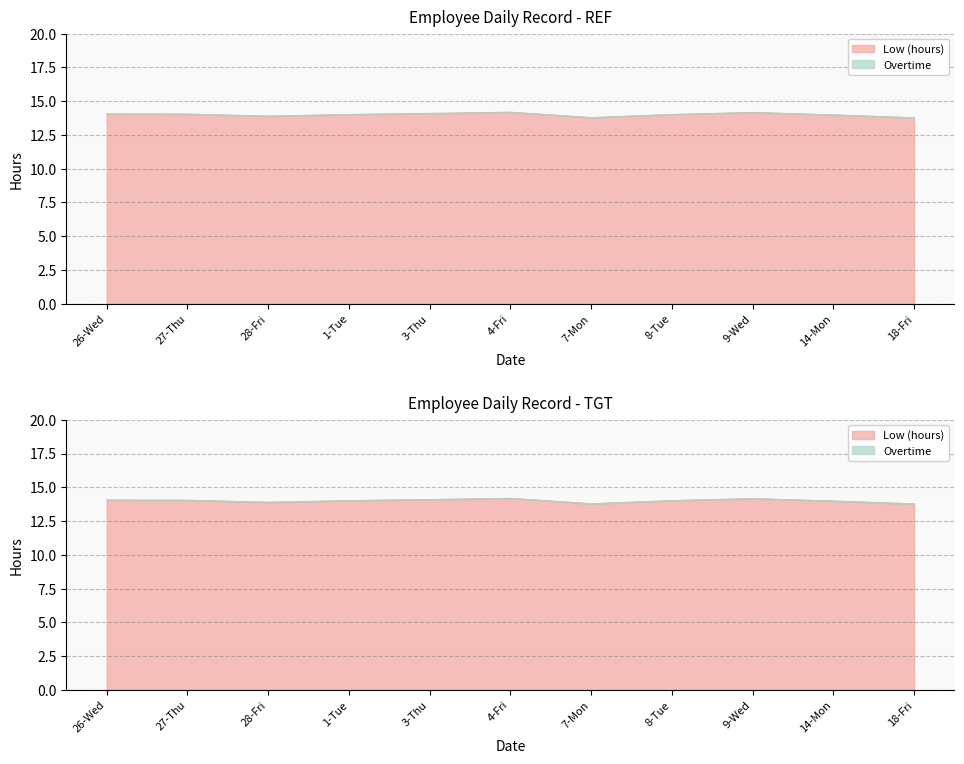

List the labels in order of value, largest first.

4-Fri, 9-Wed, 3-Thu, 26-Wed, 27-Thu, 1-Tue, 8-Tue, 14-Mon, 28-Fri, 7-Mon, 18-Fri